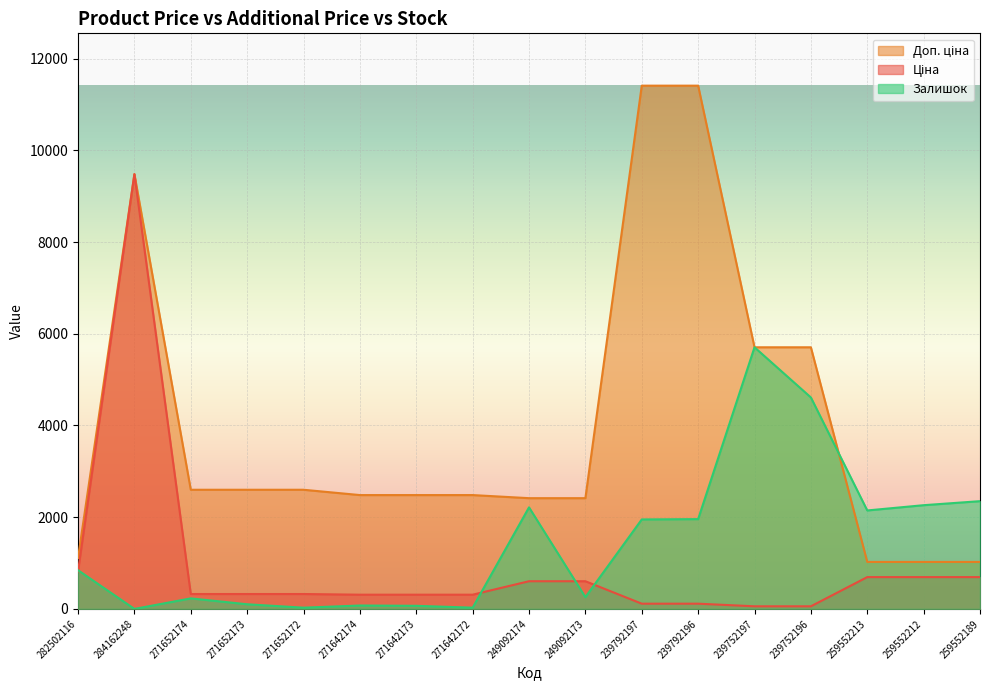

List the series in order of their overall mean, lowest first.

Ціна, Залишок, Доп. ціна